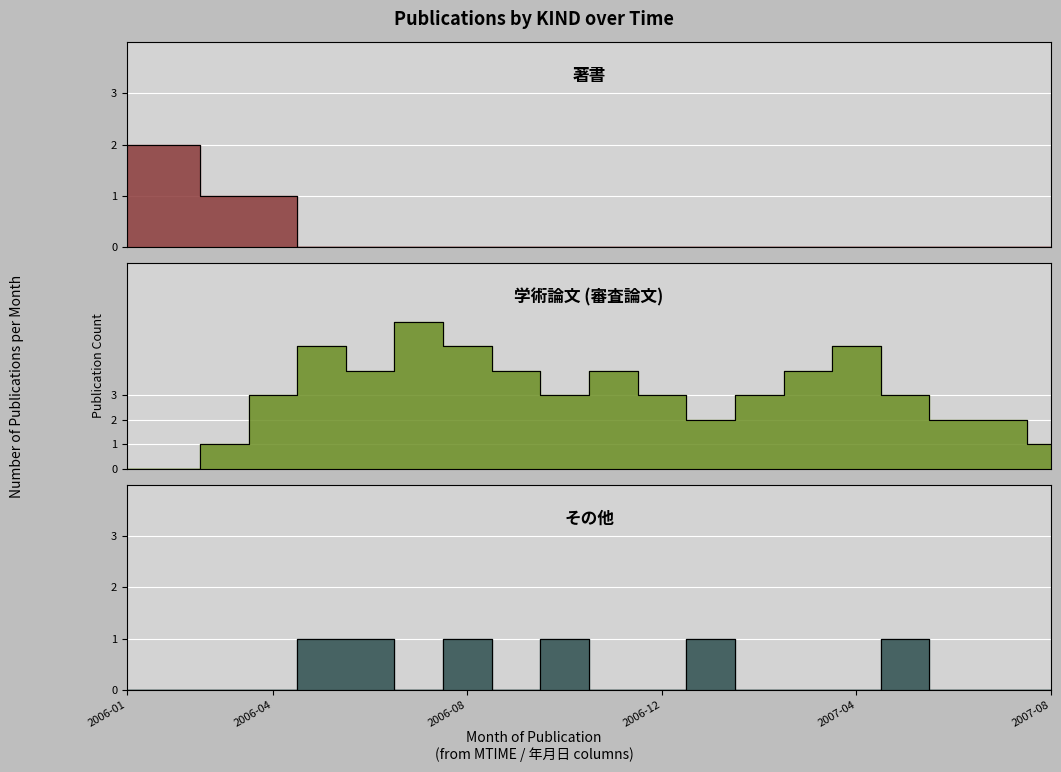

What position from the right is 2007-01?

8